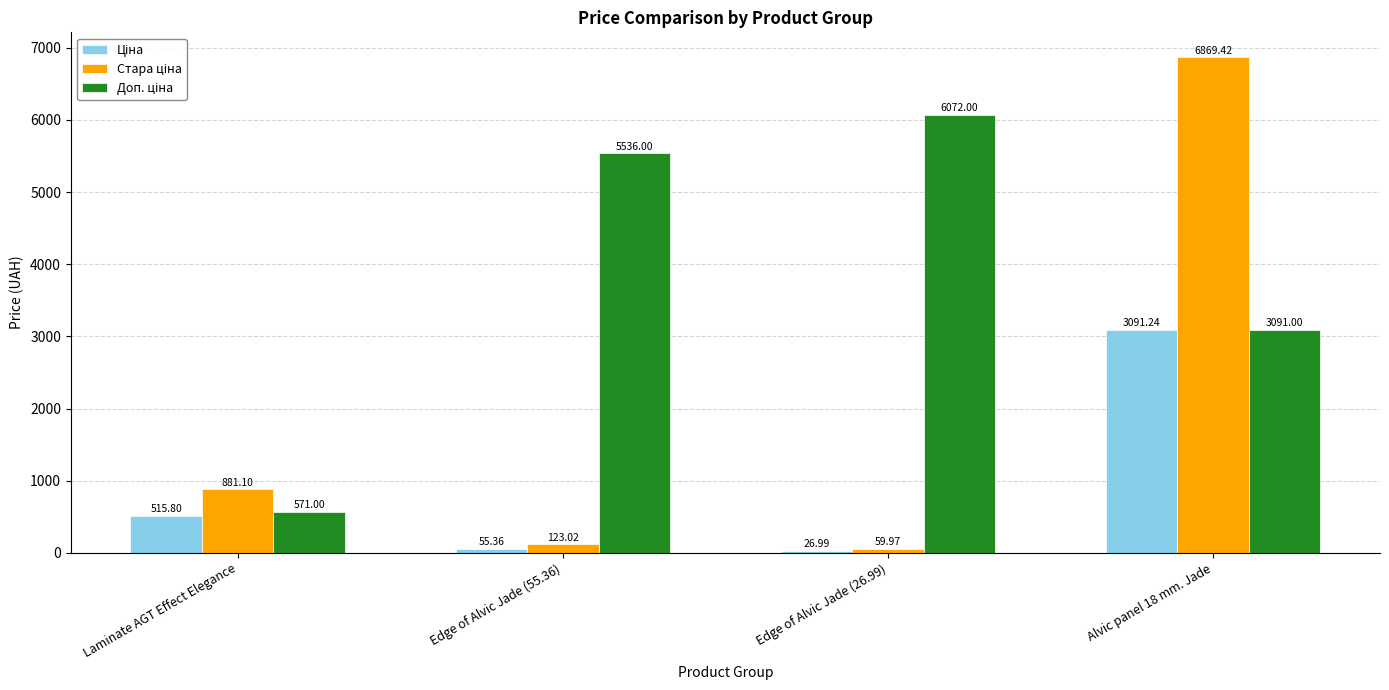

What is the difference between the highest and lowest values at Edge of Alvic Jade (55.36)?

5480.6